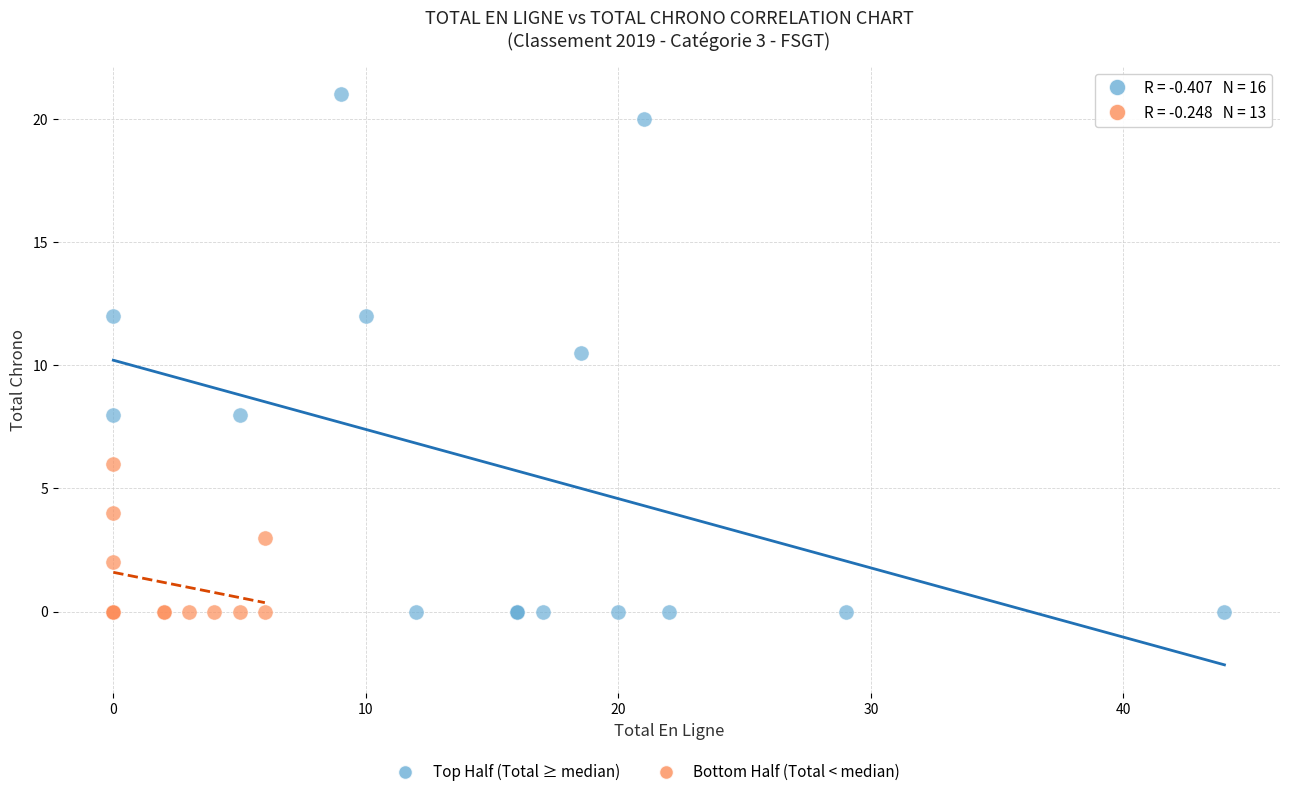

Which series has the largest Y range (max minus min)?

Top Half (Total ≥ median)